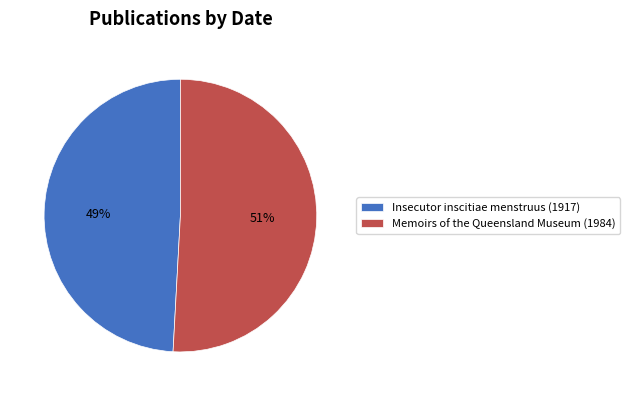

To the nearest percent, what portion does Memoirs of the Queensland Museum (1984) represent?

51%